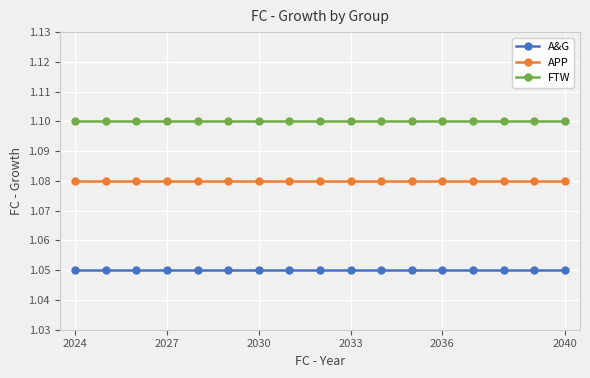

What is the sum of all A&G values?

17.9